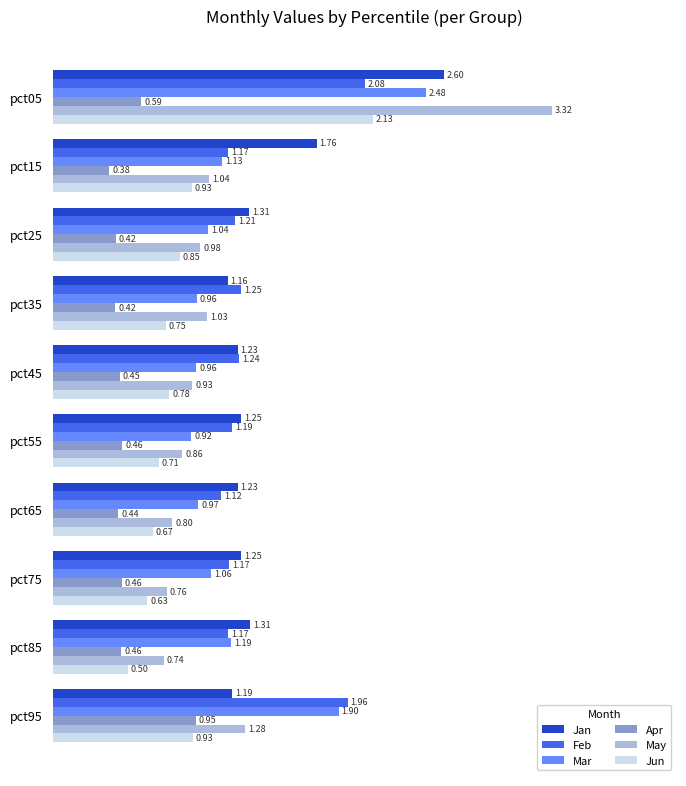

What is the difference between the highest and lowest values at pct75?

0.8